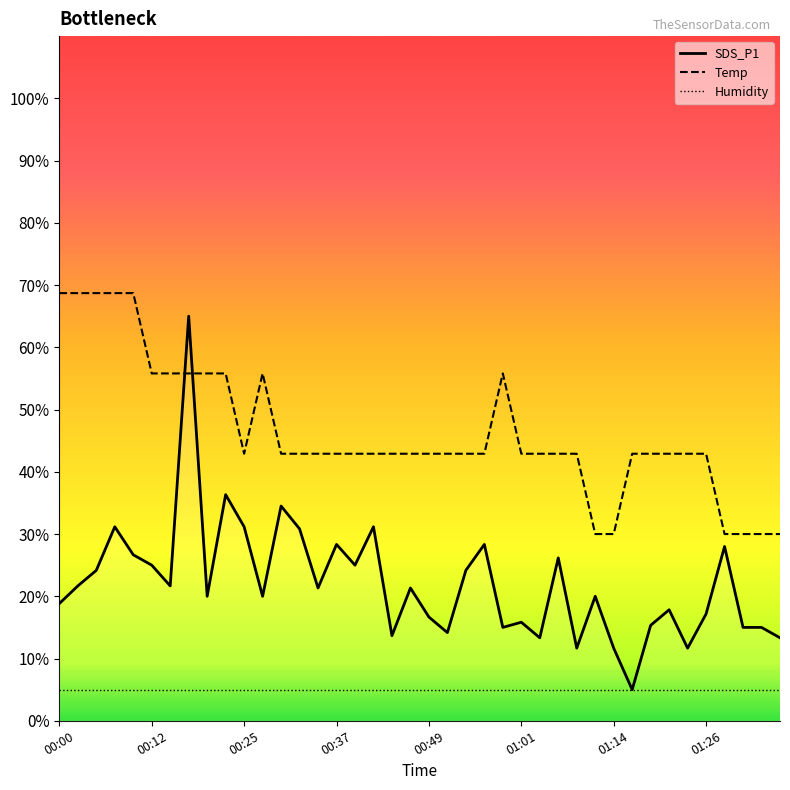

After their last crossing, which series has the higher values: Temp or SDS_P1?

Temp